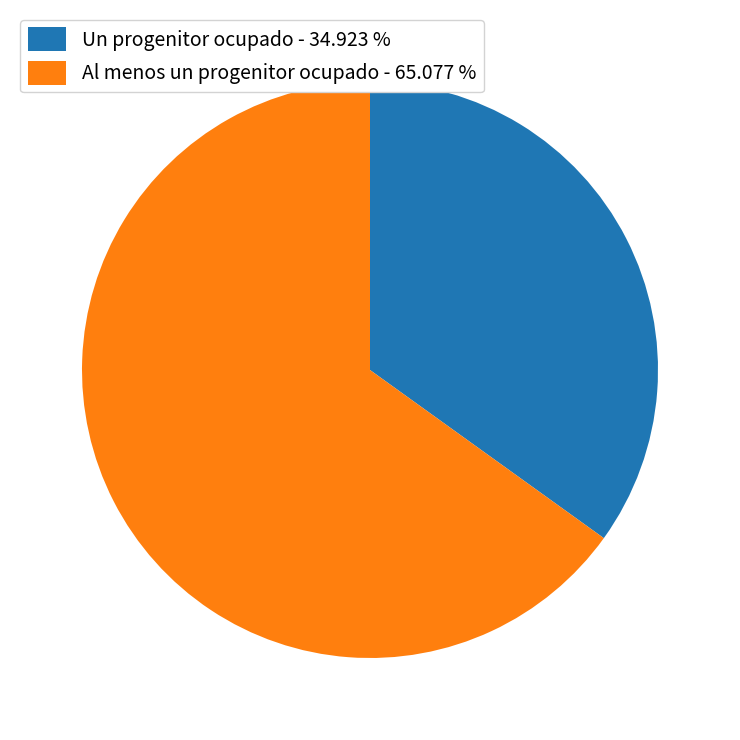

Do Al menos un progenitor ocupado - 65.077 % and Un progenitor ocupado - 34.923 % together represent more than half of the pie?

Yes